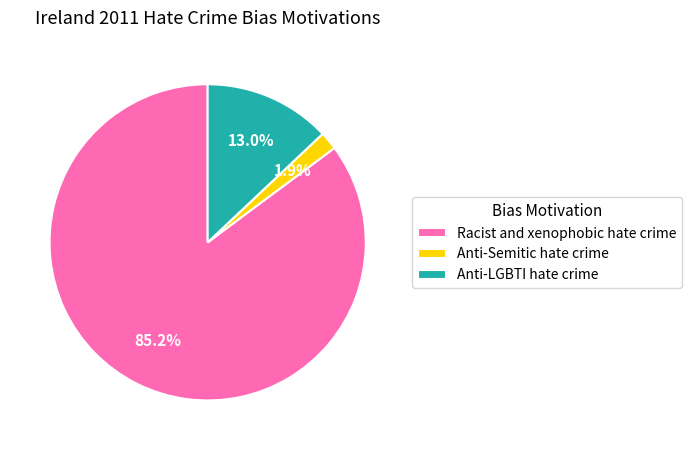

Does Racist and xenophobic hate crime account for over 50% of the chart?

Yes